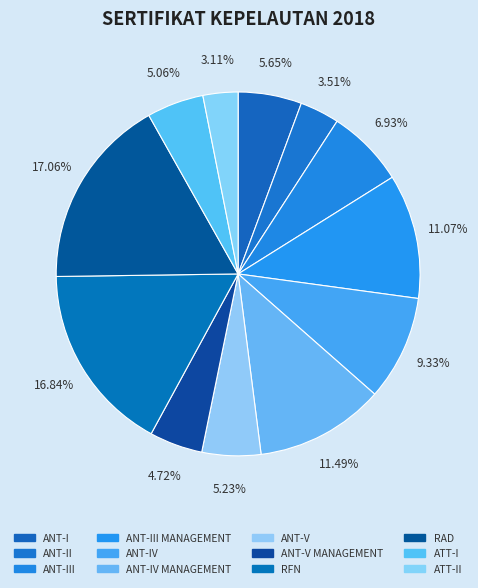

True or false: ANT-IV MANAGEMENT accounts for 25% of the total.

False